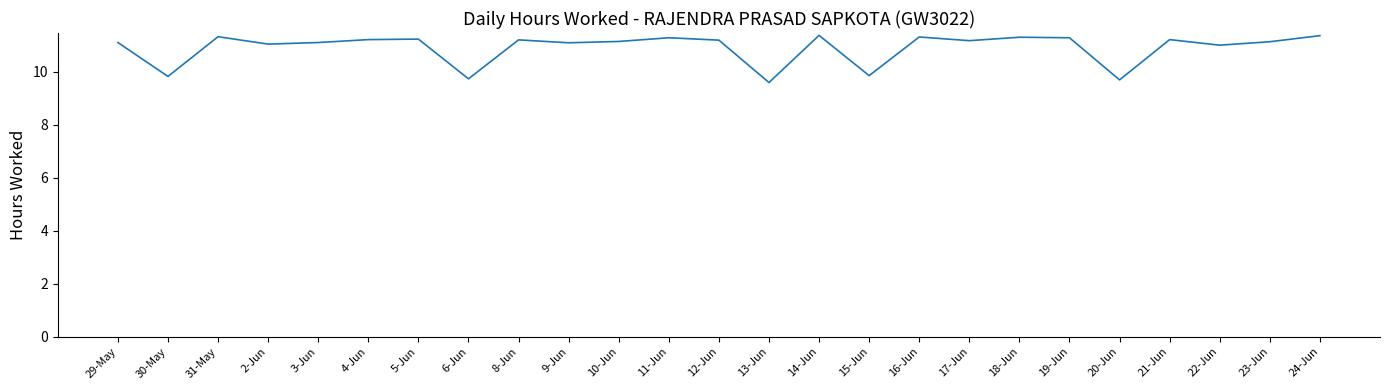

What is the minimum value shown in the chart?

9.6